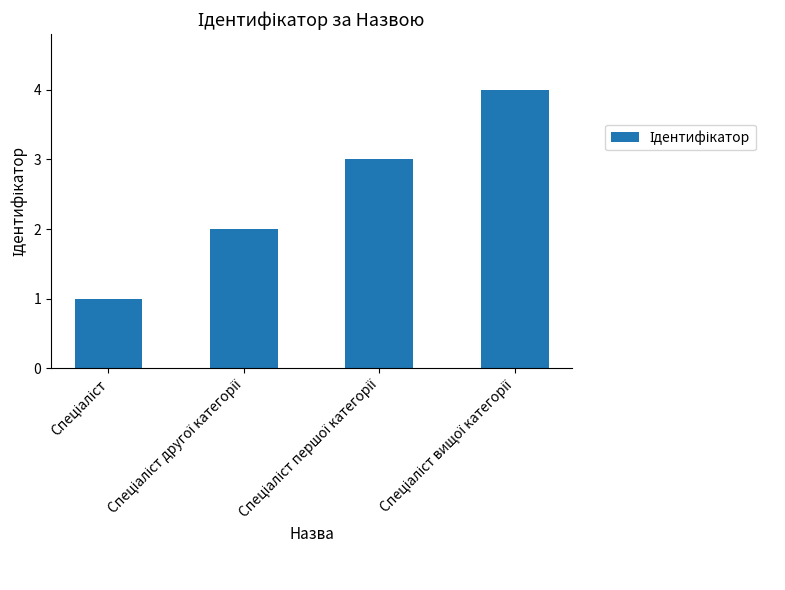

What is the difference between the maximum and minimum values?

3